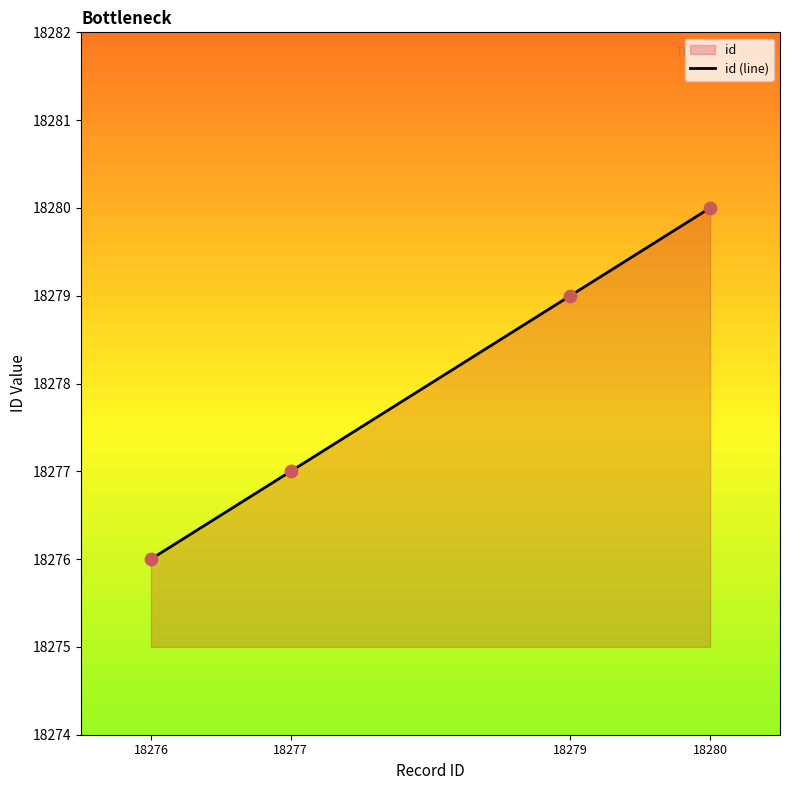

Approximately how many times larger is the value at 18277 compared to 18280?

1.0